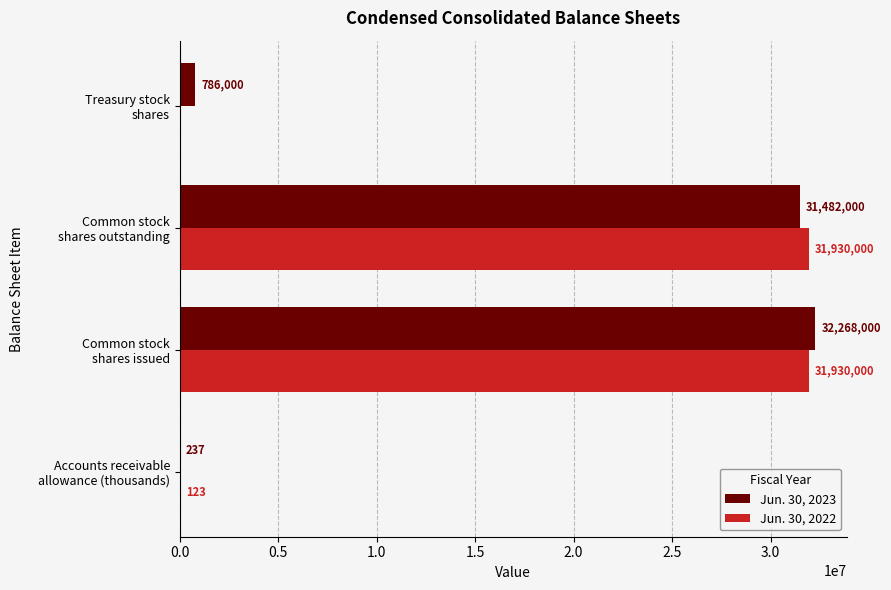

What is the sum of all Jun. 30, 2023 values?

64536237